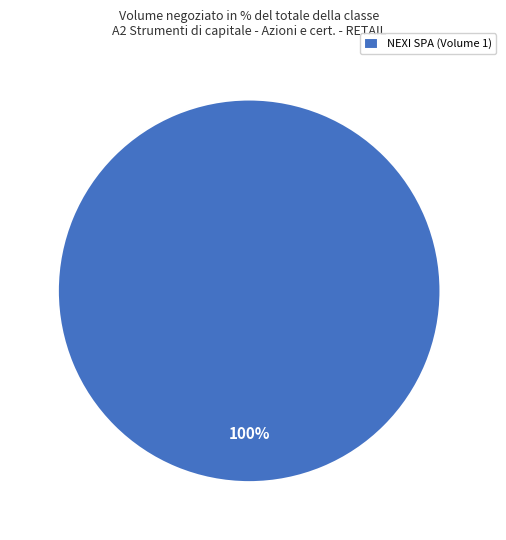

The NEXI SPA (Volume 1) slice represents 100% of the pie. True or false?

True